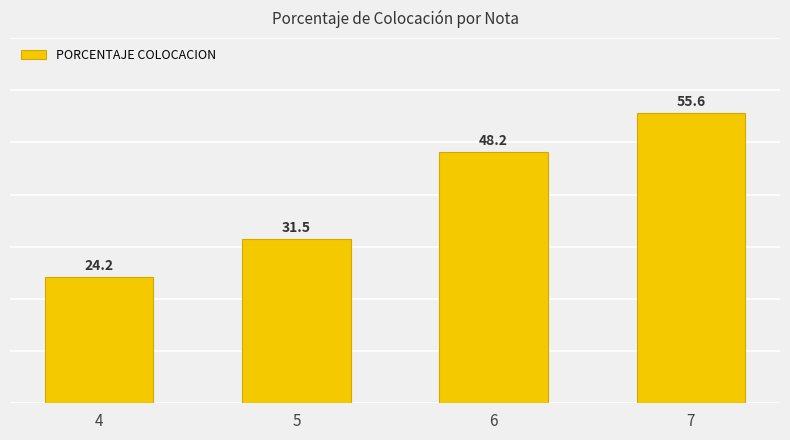

Rank the categories by value from lowest to highest.

4, 5, 6, 7